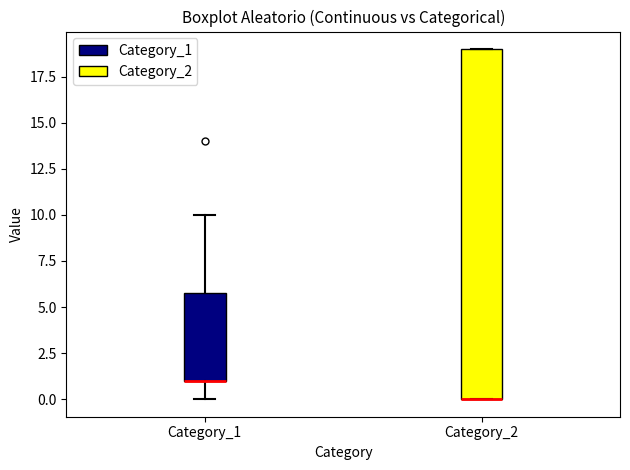

Which box is the tallest, from its lower edge to its upper edge?

Category_2